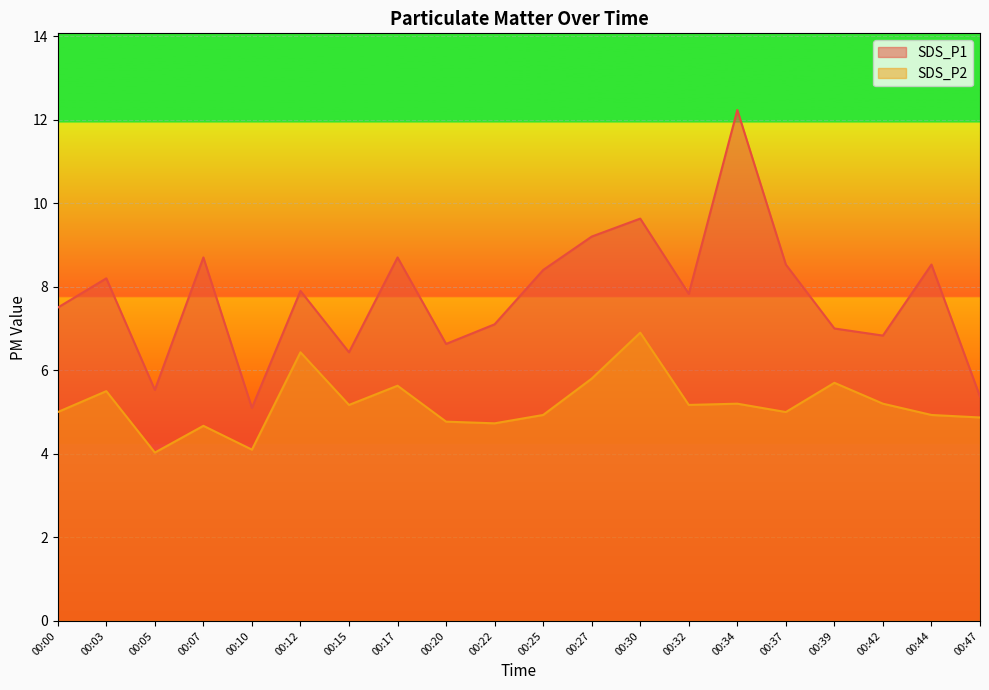

At 00:00, list the series in order from largest to smallest.

SDS_P1, SDS_P2